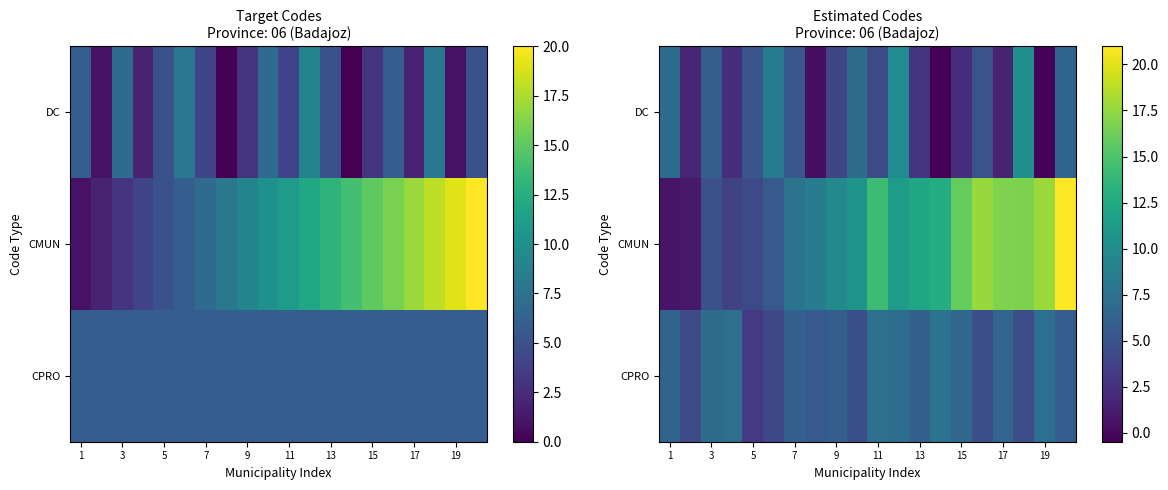

What is the maximum value for CPRO?

7.7